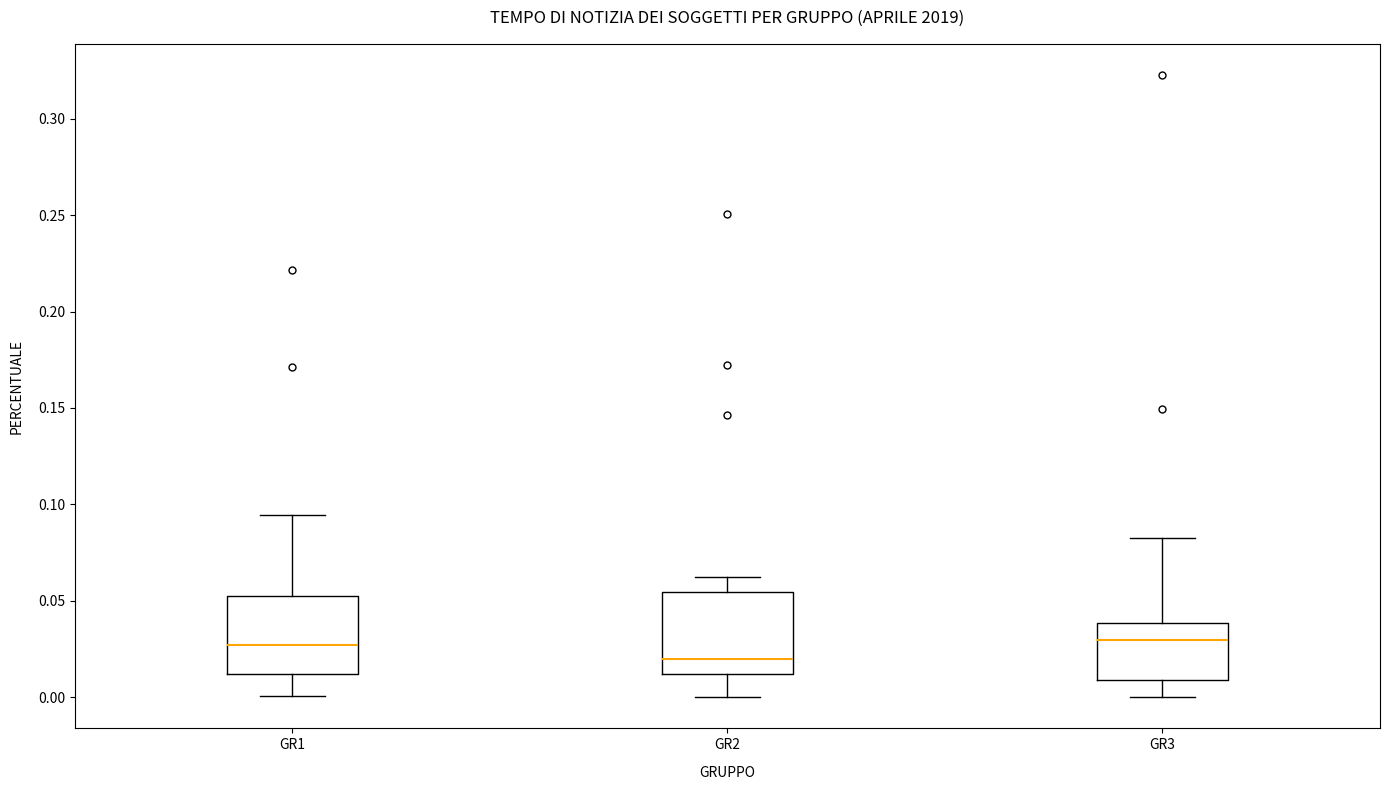

Which box has the lowest median line?

GR2